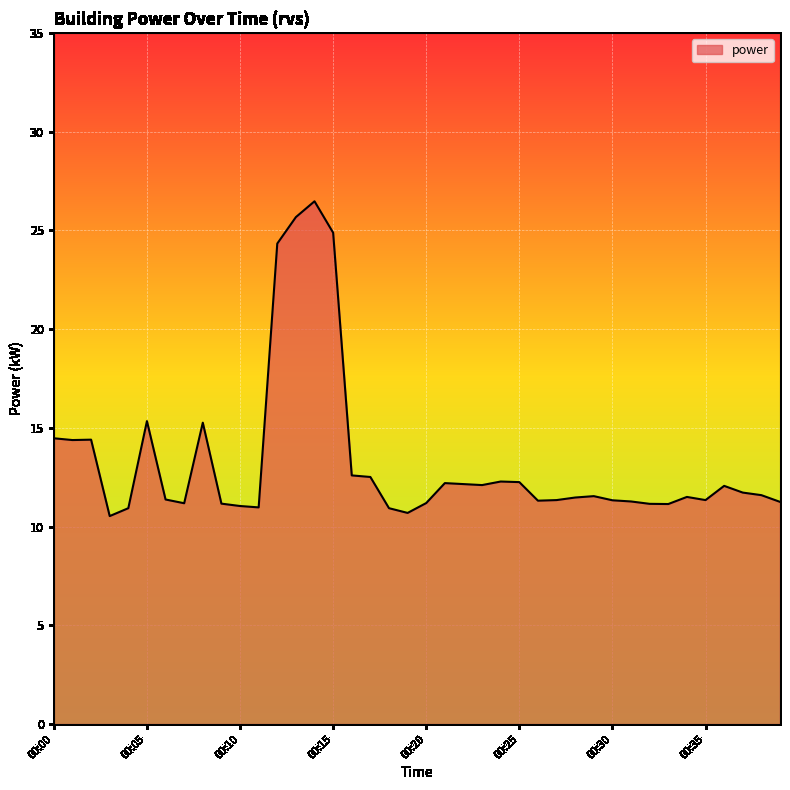

What is the minimum value shown in the chart?

10.5